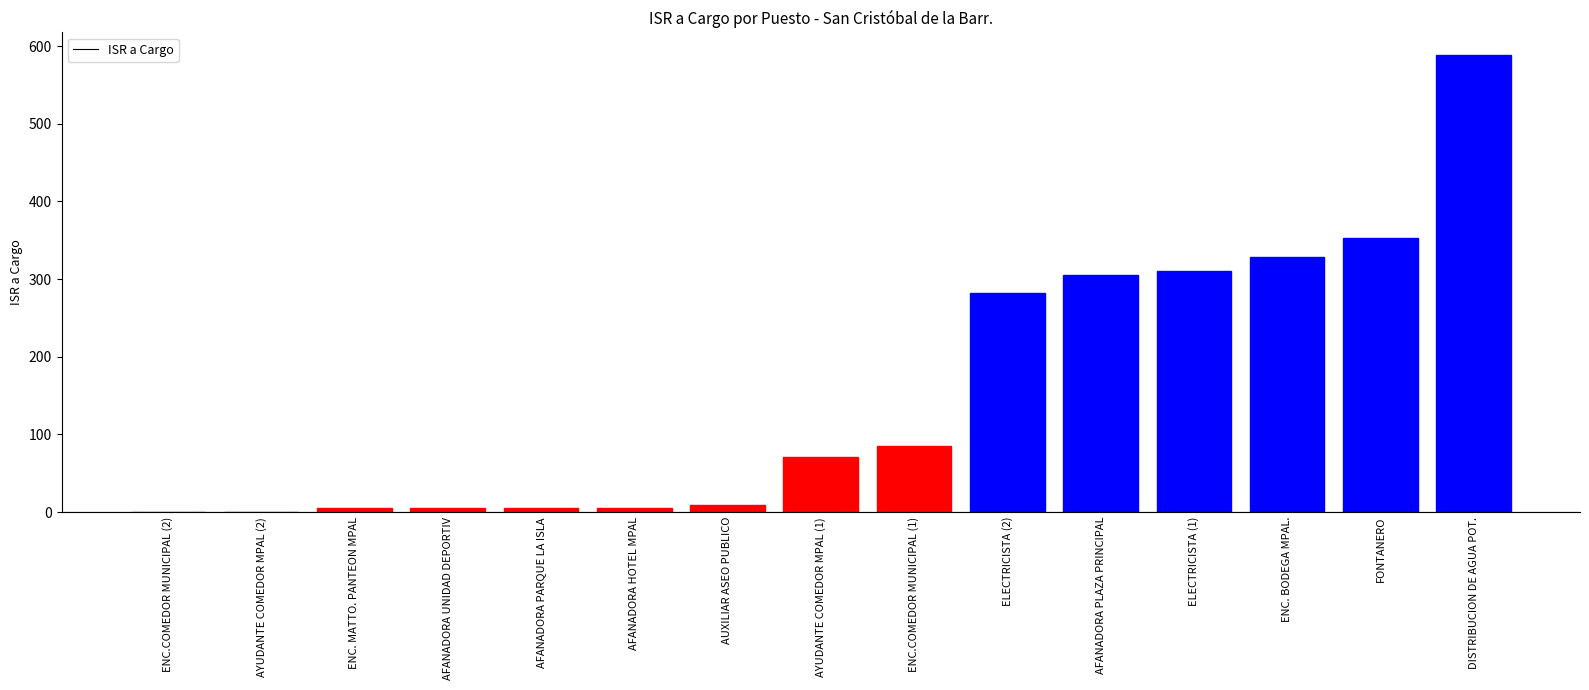

Are the bars horizontal?

No